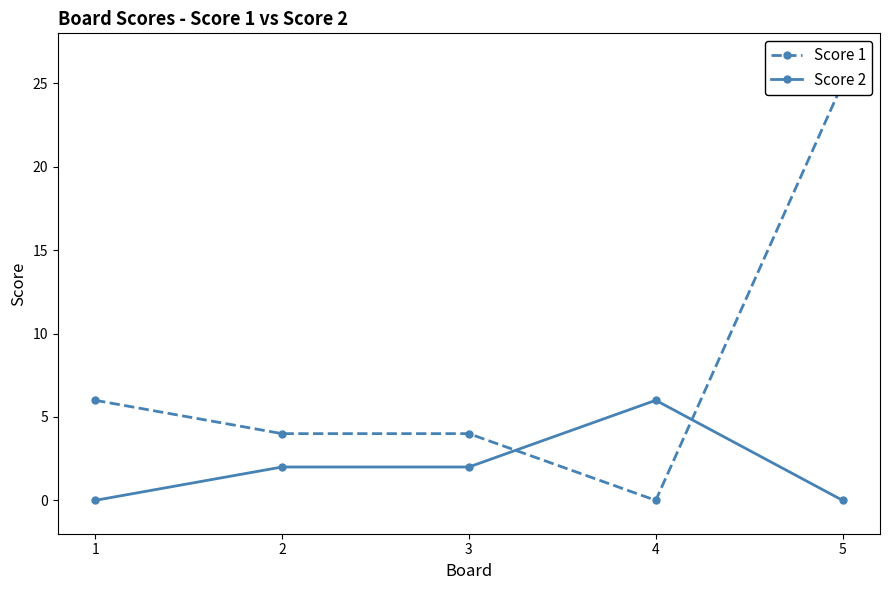

In Score 1, how many points are lower than both neighbors (excluding endpoints)?

1